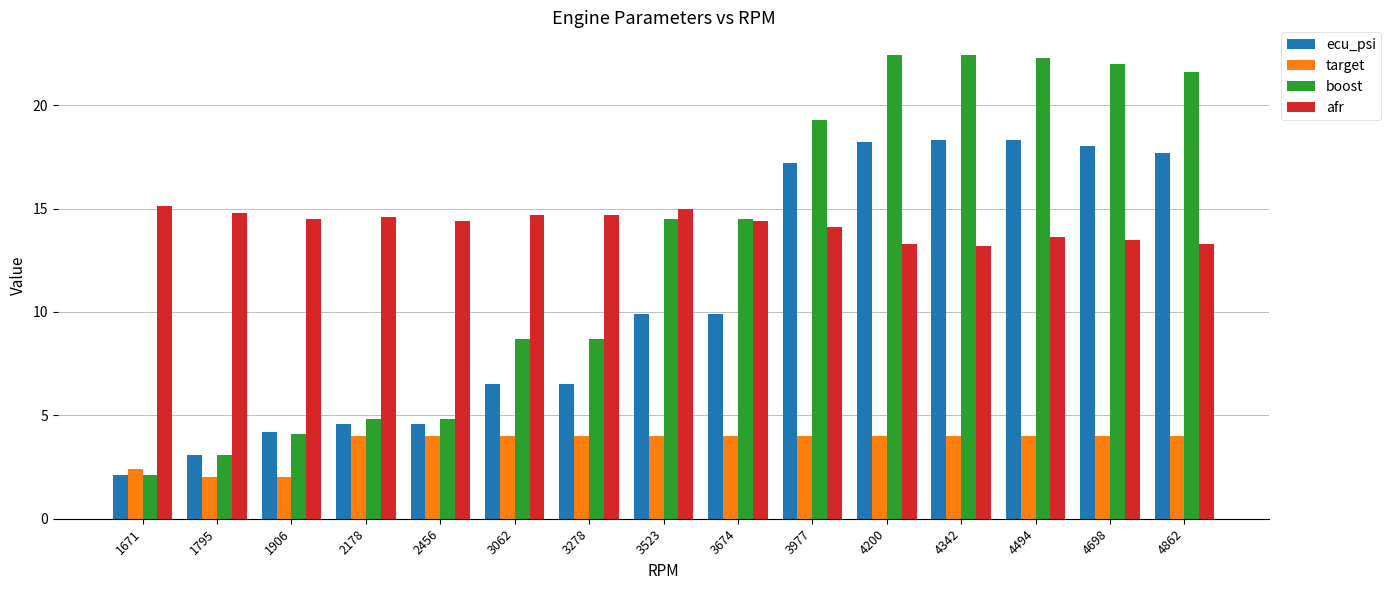

Is the value of ecu_psi at 1671 greater than the value of boost at 3278?

No